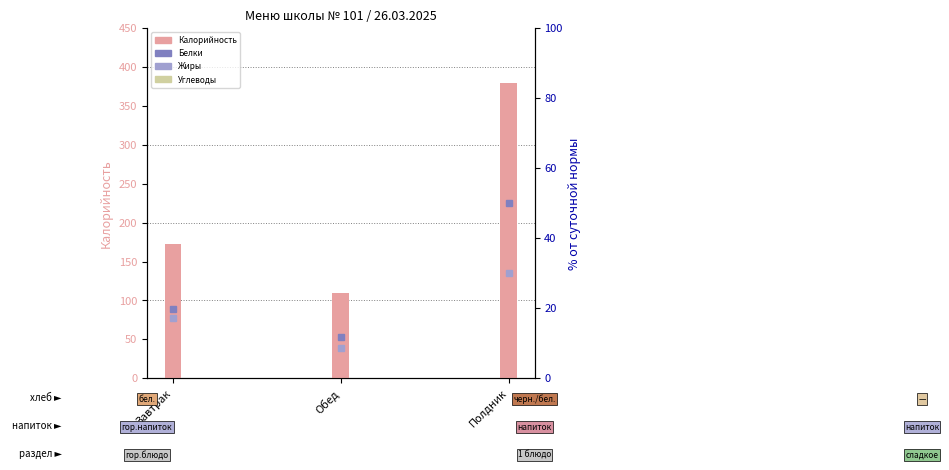

What is the value of the Белки bar at the 3rd from the left?

50.0